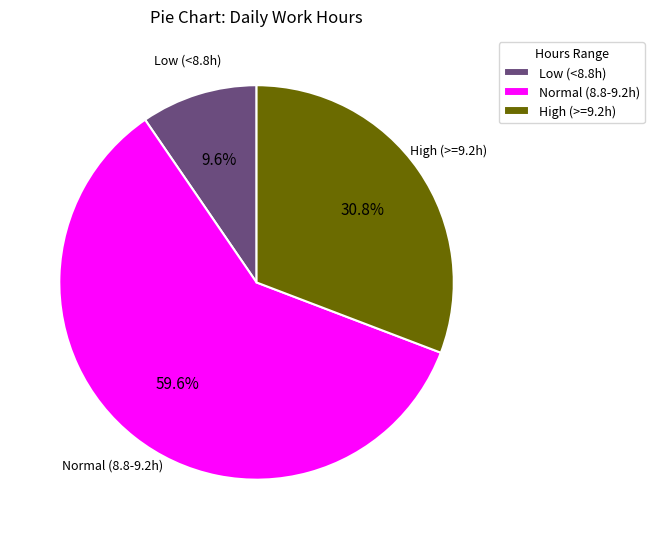

What is the largest slice in the pie chart?

Normal (8.8-9.2h)